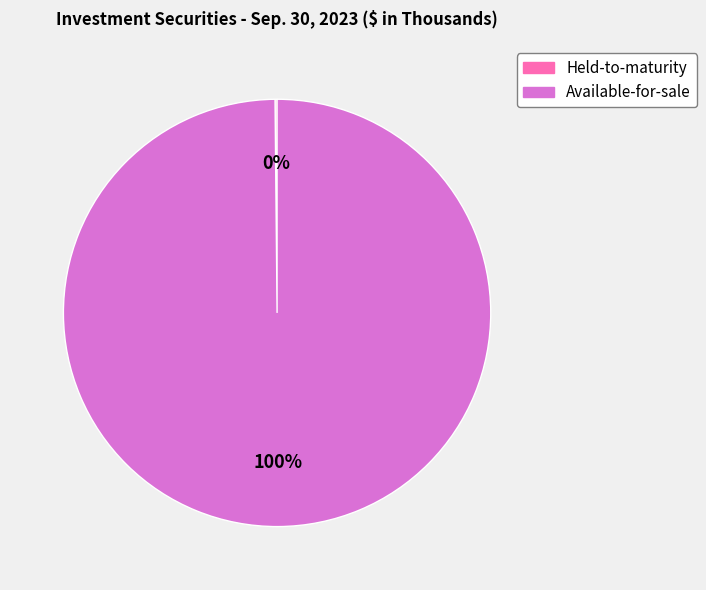

Is it true that Available-for-sale is 100% of the pie?

True